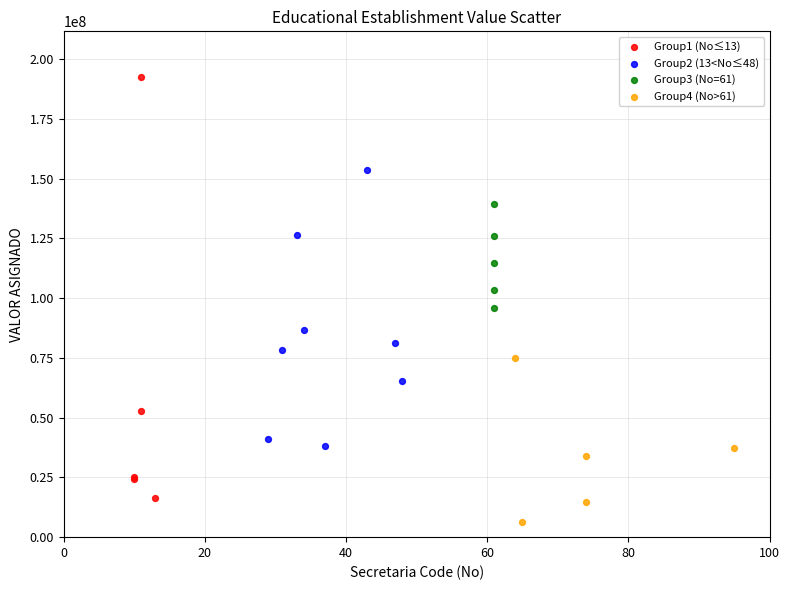

Which series reaches the minimum Y coordinate?

Group4 (No>61)